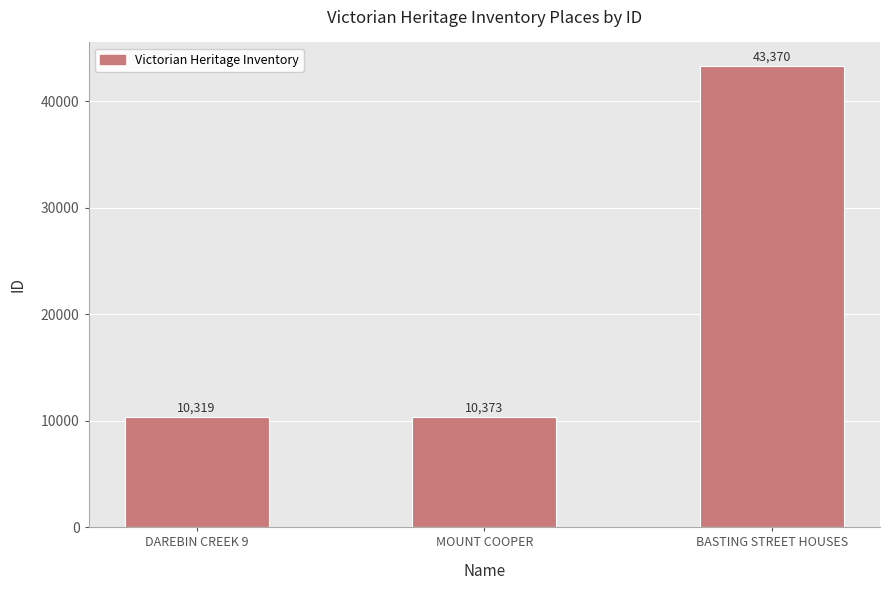

Between BASTING STREET HOUSES and MOUNT COOPER, which is larger?

BASTING STREET HOUSES